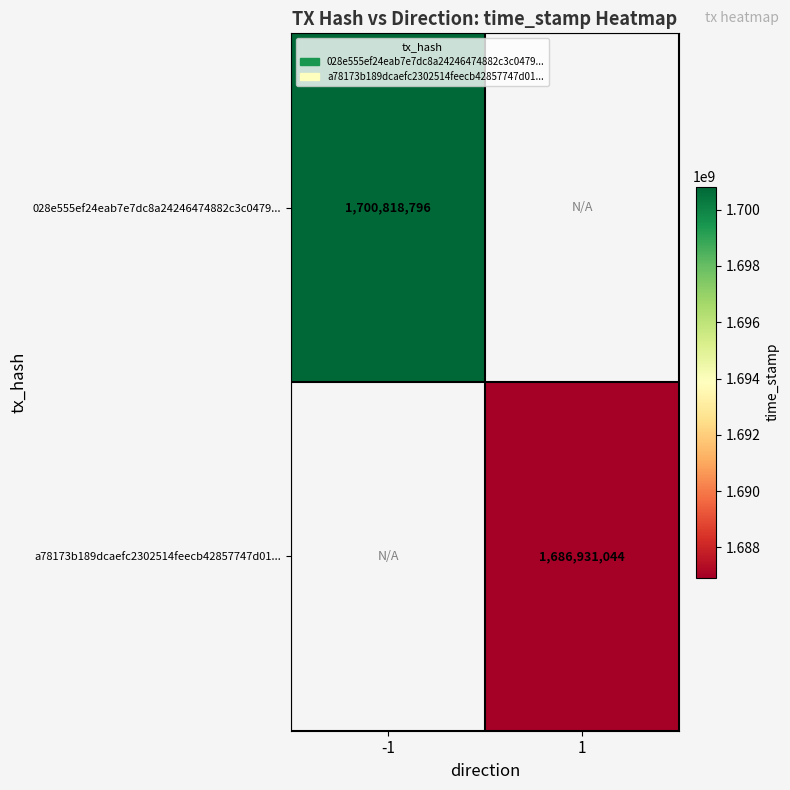

The value of a78173b189dcaefc2302514feecb42857747d01... at 1 is 896810309. True or false?

False